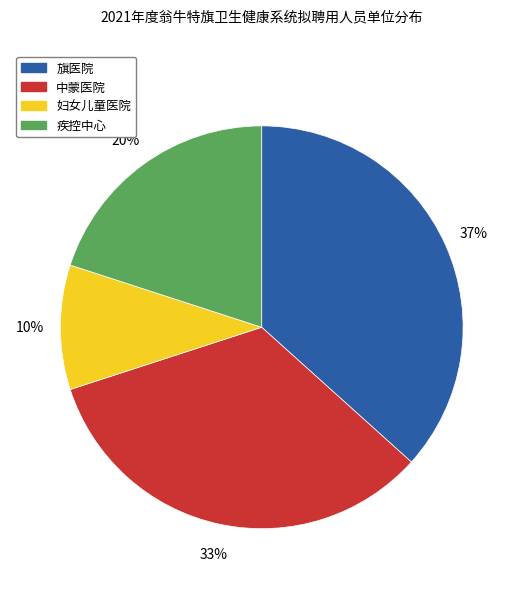

Is there a majority slice in this chart?

No